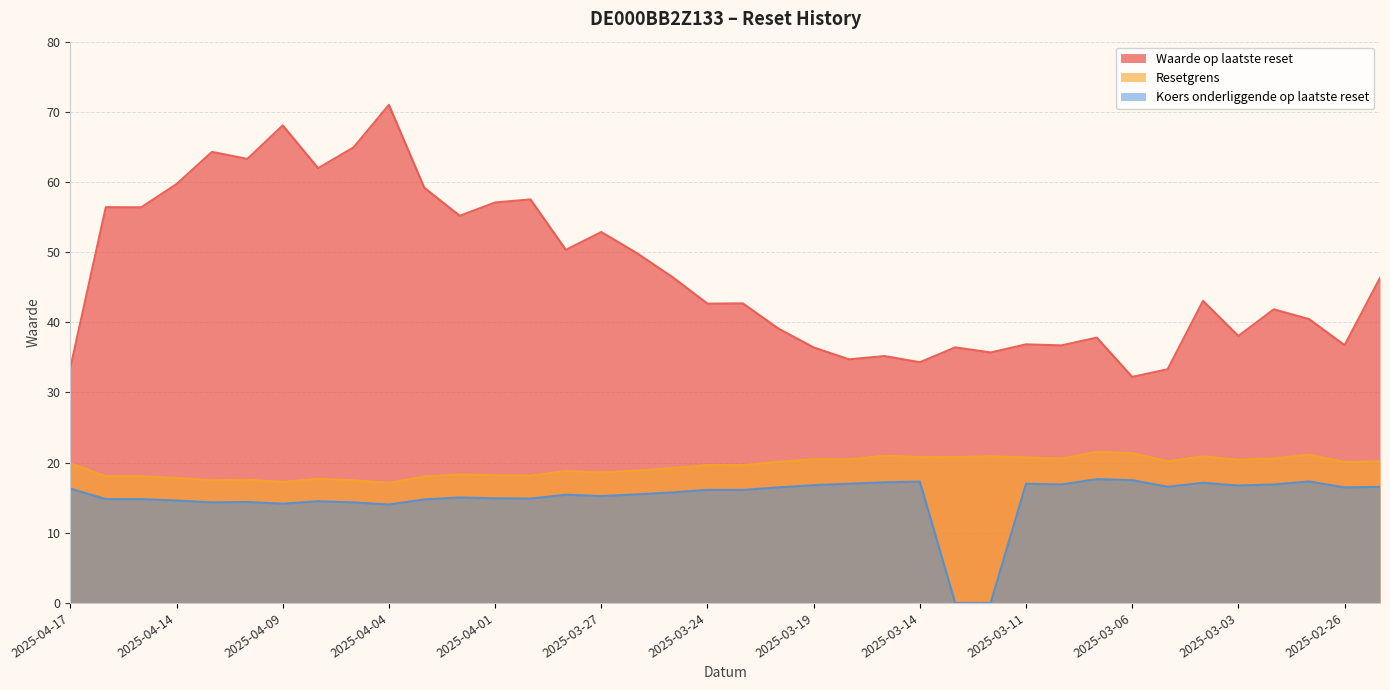

Reading left to right, transcribe all the data shown in this chart.

Waarde op laatste reset: 2025-04-17=33.6	2025-04-16=56.4	2025-04-15=56.4	2025-04-14=59.7	2025-04-11=64.3	2025-04-10=63.3	2025-04-09=68.1	2025-04-08=62.0	2025-04-07=64.9	2025-04-04=71.0	2025-04-03=59.2	2025-04-02=55.2	2025-04-01=57.1	2025-03-31=57.5	2025-03-28=50.3	2025-03-27=52.9	2025-03-26=49.9	2025-03-25=46.5	2025-03-24=42.7	2025-03-21=42.7	2025-03-20=39.1	2025-03-19=36.4	2025-03-18=34.7	2025-03-17=35.2	2025-03-14=34.3	2025-03-13=36.4	2025-03-12=35.7	2025-03-11=36.9	2025-03-10=36.7	2025-03-07=37.8	2025-03-06=32.2	2025-03-05=33.3	2025-03-04=43.1	2025-03-03=38.1	2025-02-28=41.9	2025-02-27=40.5	2025-02-26=36.7	2025-02-25=46.3
Resetgrens: 2025-04-17=19.9	2025-04-16=18.1	2025-04-15=18.1	2025-04-14=17.8	2025-04-11=17.5	2025-04-10=17.6	2025-04-09=17.3	2025-04-08=17.7	2025-04-07=17.5	2025-04-04=17.1	2025-04-03=18.0	2025-04-02=18.3	2025-04-01=18.2	2025-03-31=18.1	2025-03-28=18.8	2025-03-27=18.6	2025-03-26=18.9	2025-03-25=19.2	2025-03-24=19.7	2025-03-21=19.6	2025-03-20=20.1	2025-03-19=20.5	2025-03-18=20.5	2025-03-17=21.0	2025-03-14=20.8	2025-03-13=20.8	2025-03-12=20.9	2025-03-11=20.7	2025-03-10=20.6	2025-03-07=21.5	2025-03-06=21.4	2025-03-05=20.2	2025-03-04=20.9	2025-03-03=20.4	2025-02-28=20.6	2025-02-27=21.1	2025-02-26=20.1	2025-02-25=20.2
Koers onderliggende op laatste reset: 2025-04-17=16.3	2025-04-16=14.8	2025-04-15=14.8	2025-04-14=14.6	2025-04-11=14.3	2025-04-10=14.4	2025-04-09=14.1	2025-04-08=14.5	2025-04-07=14.3	2025-04-04=14.0	2025-04-03=14.8	2025-04-02=15.0	2025-04-01=14.9	2025-03-31=14.9	2025-03-28=15.4	2025-03-27=15.2	2025-03-26=15.5	2025-03-25=15.8	2025-03-24=16.1	2025-03-21=16.1	2025-03-20=16.5	2025-03-19=16.8	2025-03-18=17.0	2025-03-17=17.2	2025-03-14=17.3	2025-03-13=0.0	2025-03-12=0.0	2025-03-11=17.0	2025-03-10=16.9	2025-03-07=17.6	2025-03-06=17.5	2025-03-05=16.6	2025-03-04=17.1	2025-03-03=16.7	2025-02-28=16.9	2025-02-27=17.3	2025-02-26=16.5	2025-02-25=16.5